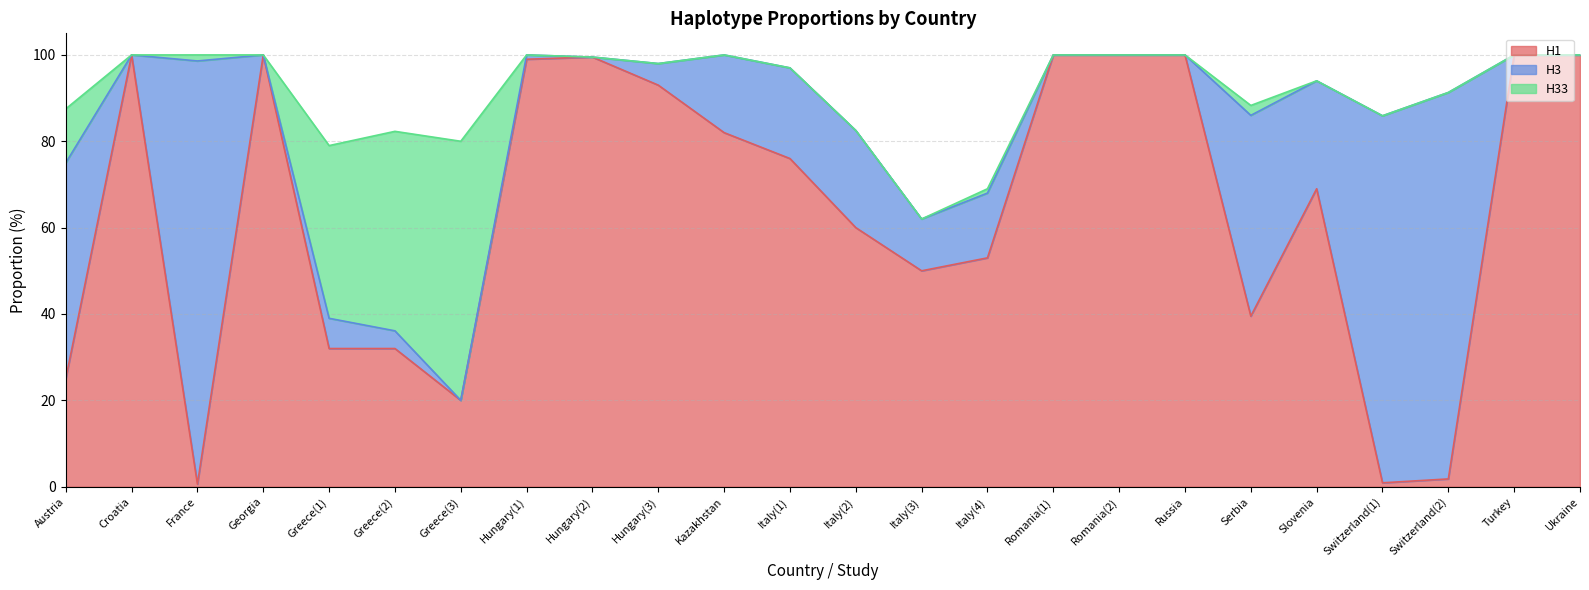

Where is the first local maximum for H3?

France